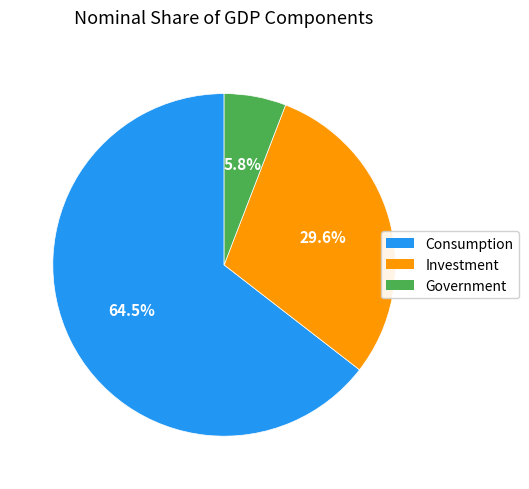

What percentage is the Government slice, to the nearest percent?

6%